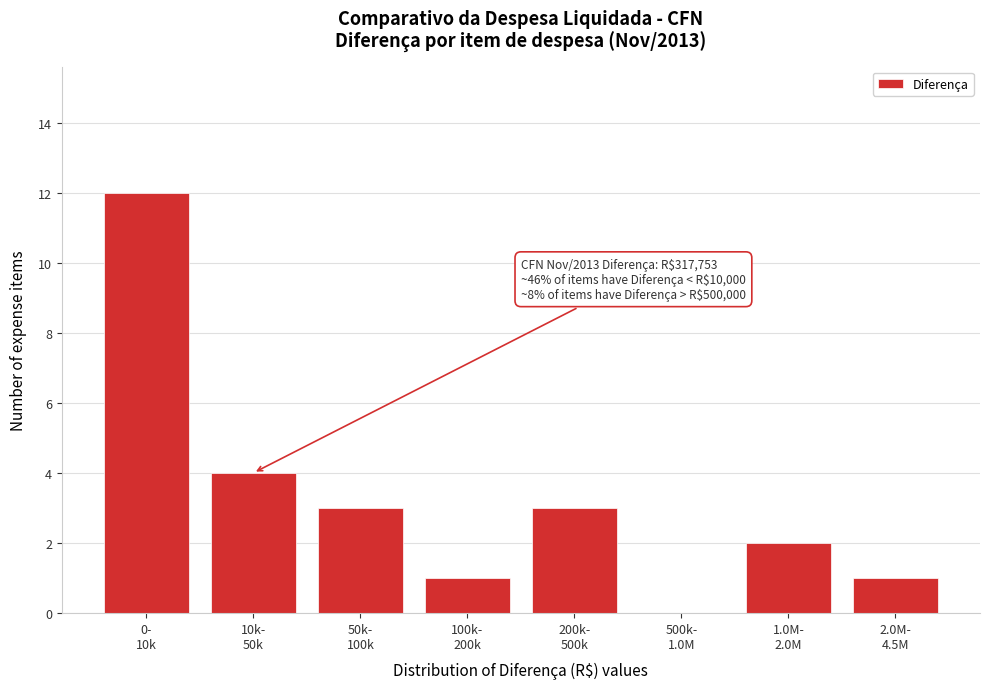

What is the sum of all values?

26